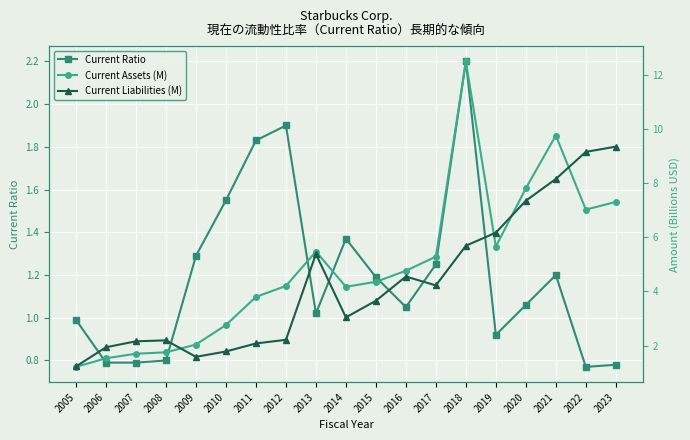

How many lines are shown in the chart?

3